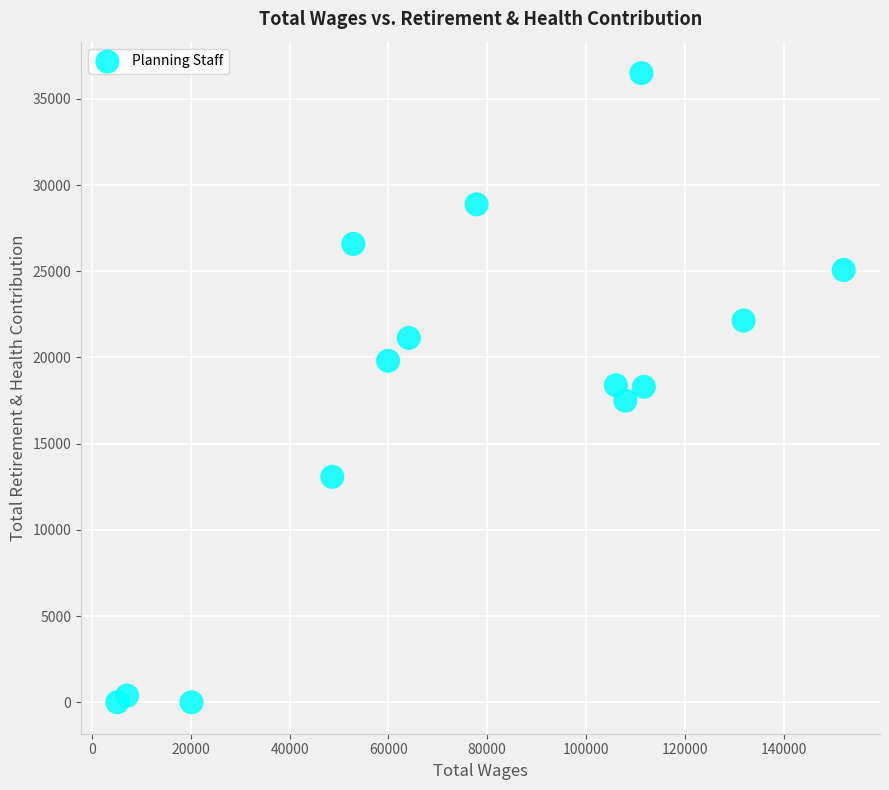

What is the range of X values (max minus min)?

147072